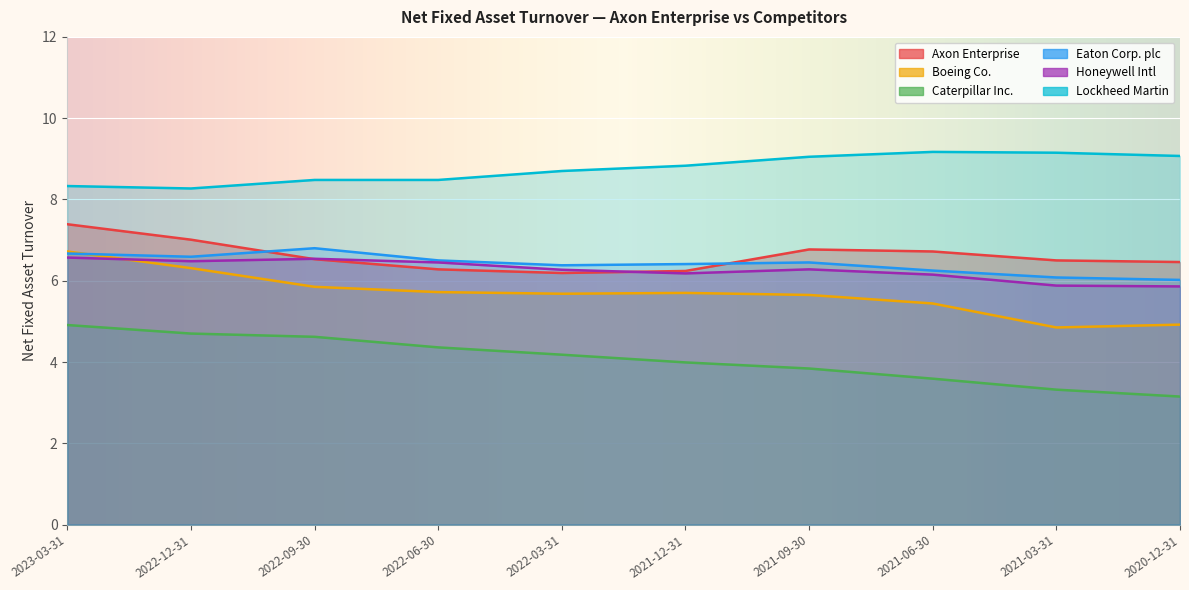

Where does the Honeywell Intl series first go above 6?

2023-03-31